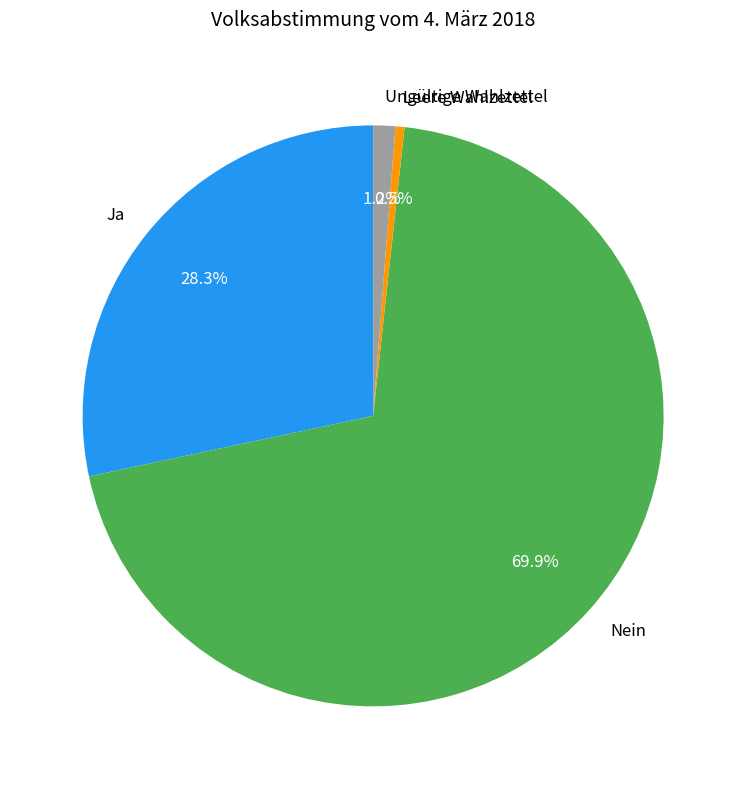

To the nearest percent, what portion does Nein represent?

70%